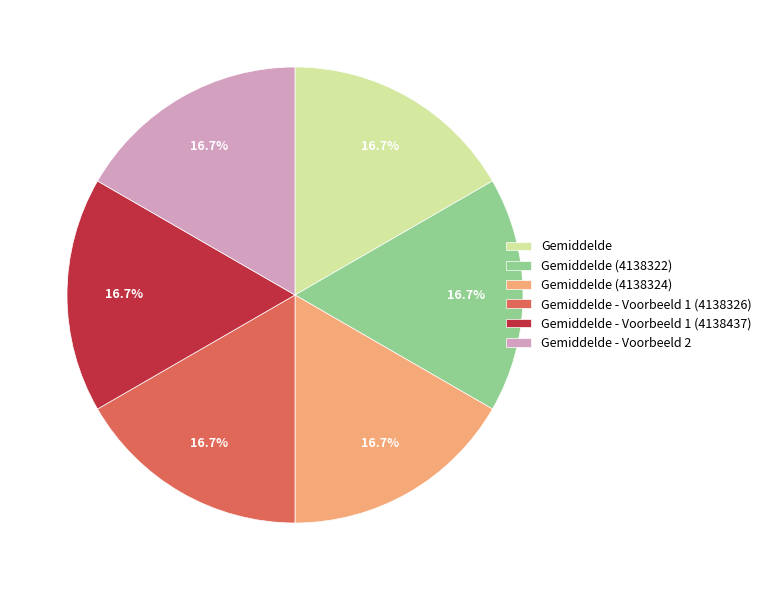

What percentage is the Gemiddelde (4138322) slice, to the nearest percent?

17%